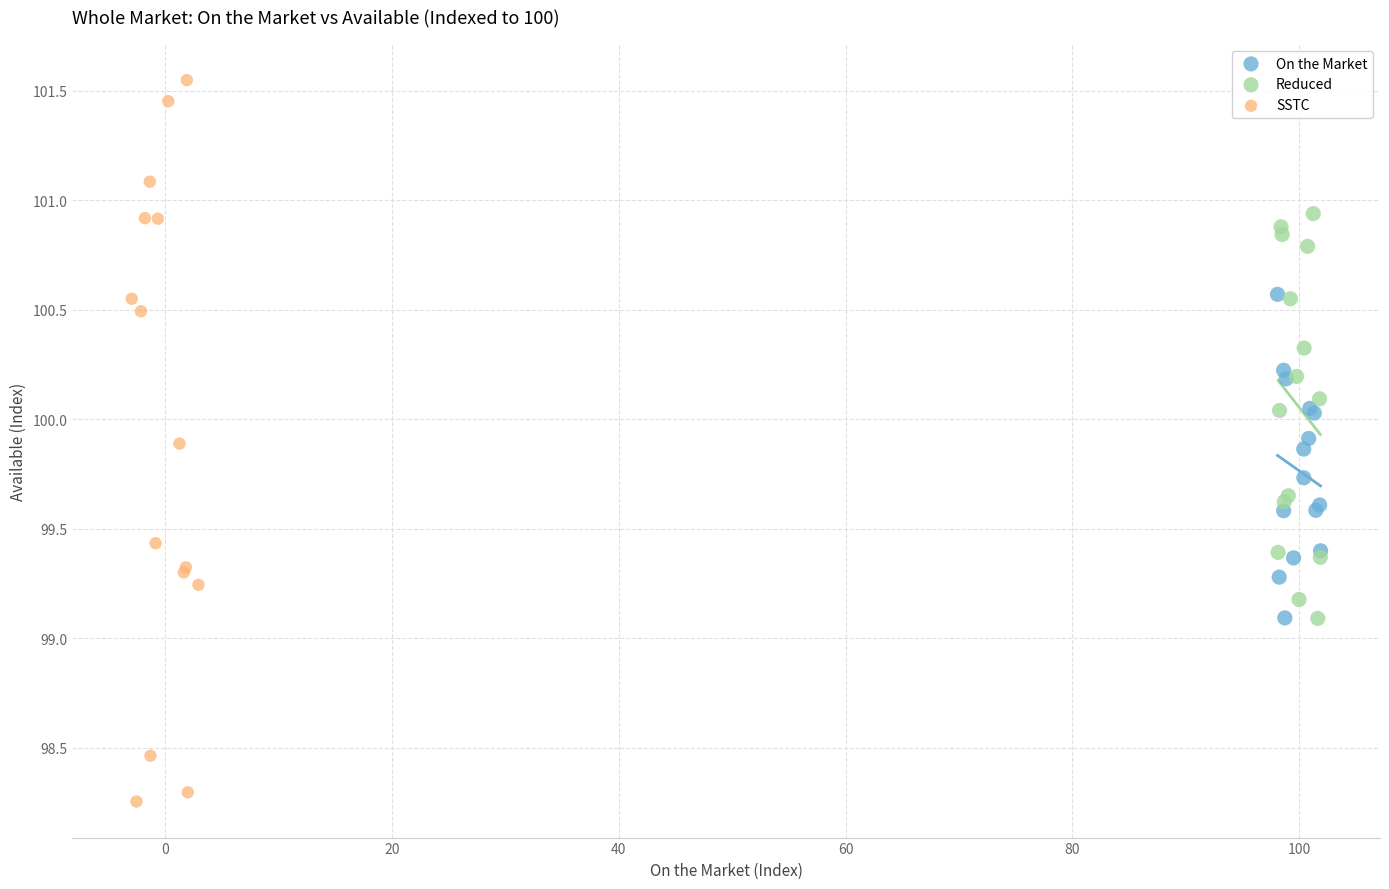

Which series reaches the minimum Y coordinate?

SSTC